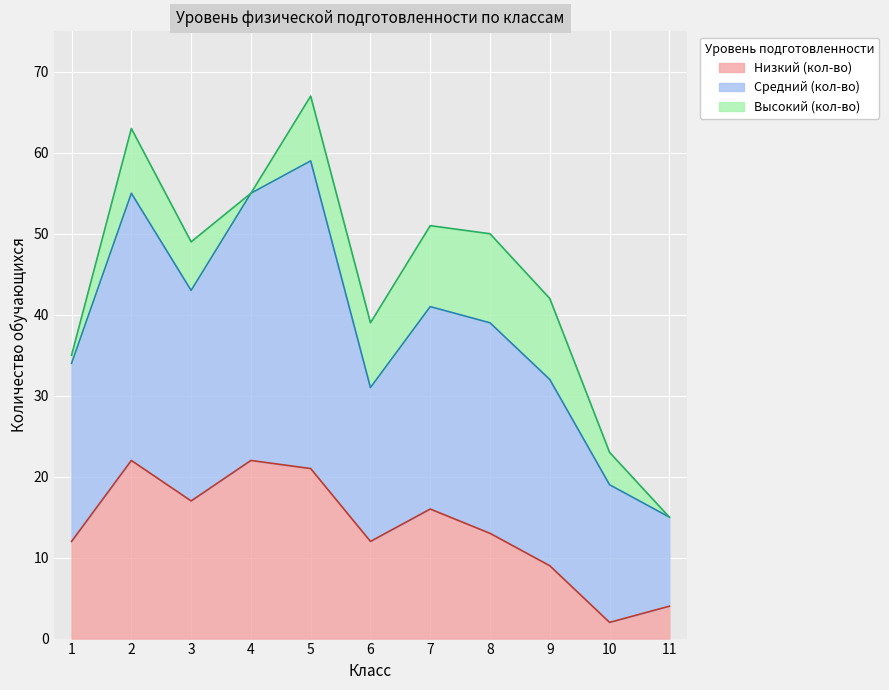

What is the spread (max minus min) of values at 4?

33